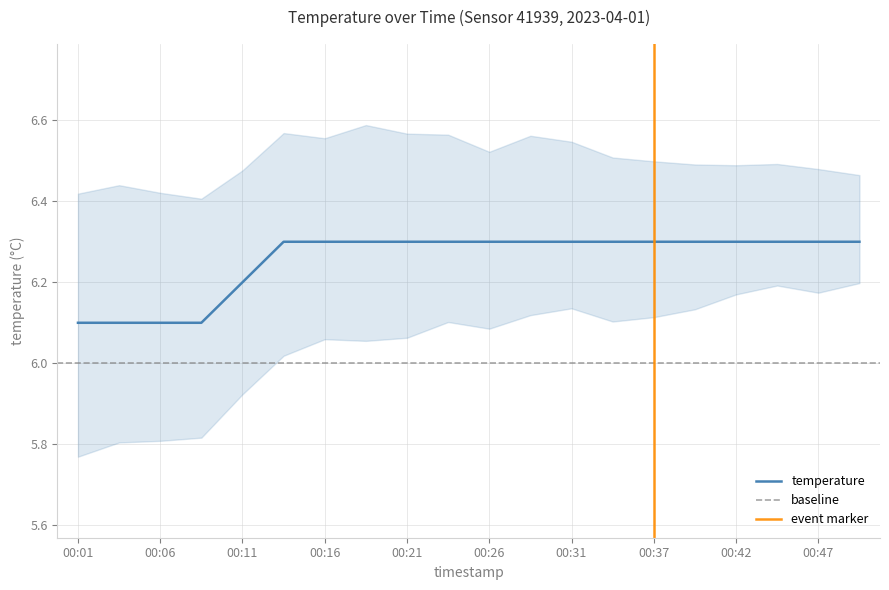

List the labels in order of value, smallest first.

00:01, 00:04, 00:06, 00:09, 00:11, 00:14, 00:16, 00:19, 00:21, 00:24, 00:26, 00:29, 00:31, 00:34, 00:37, 00:39, 00:42, 00:44, 00:47, 00:49